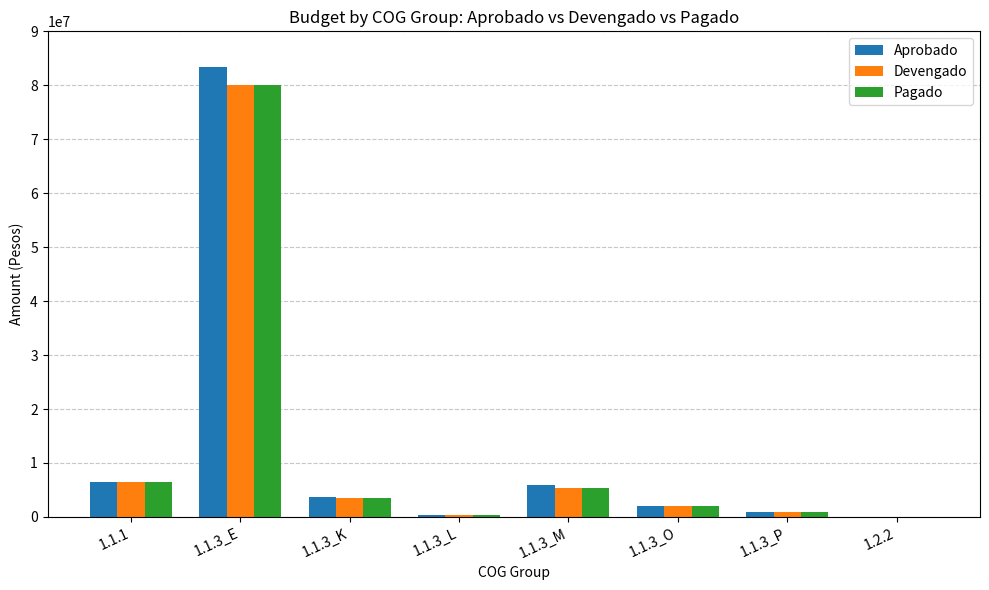

What is the sum of the Devengado values at 1.1.3_K and 1.1.3_O?

5634040.2